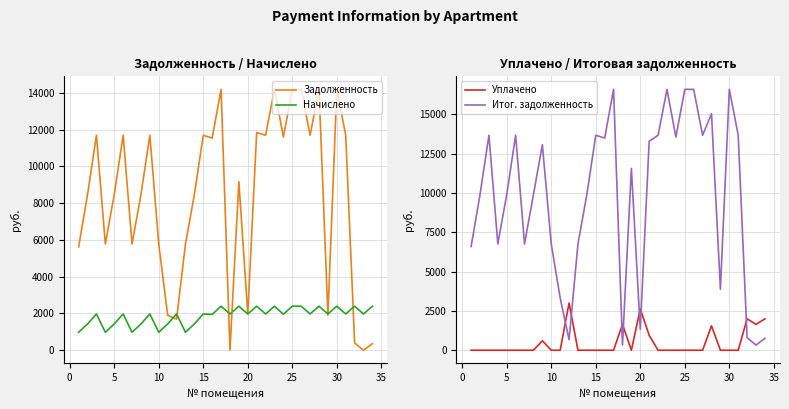

What is the difference between the Итог. задолженность values at 5 and 20?

8580.0